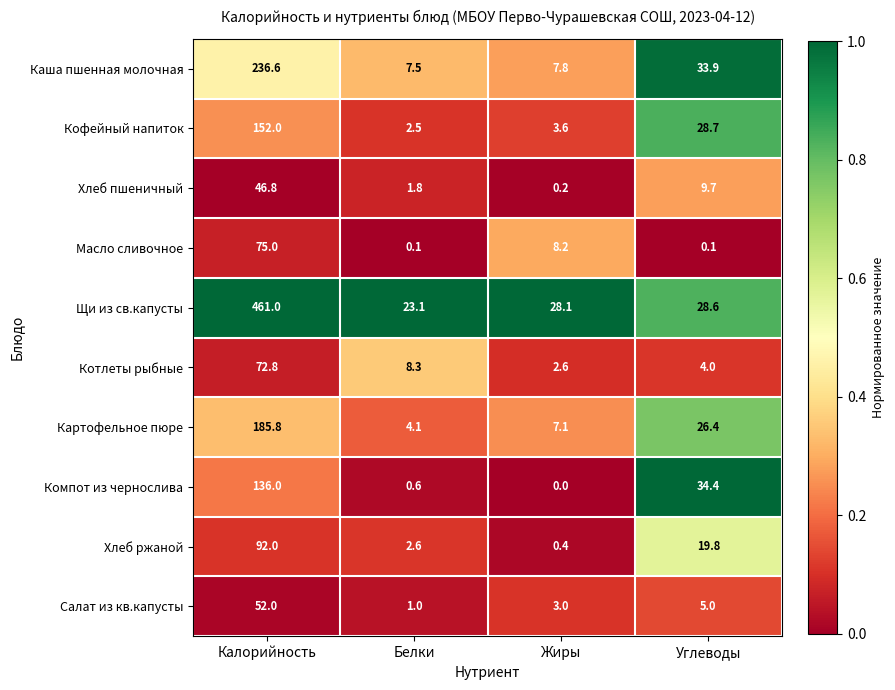

Is it true that Картофельное пюре equals 7.1 at Жиры?

True